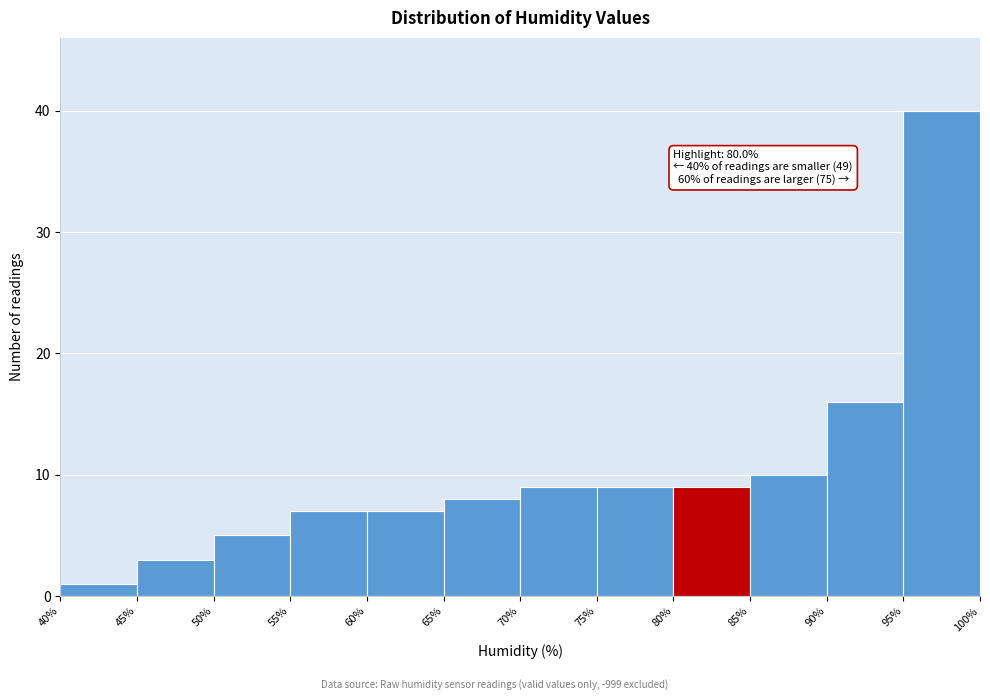

Which range on the x-axis has the tallest bar?

95% to 100%